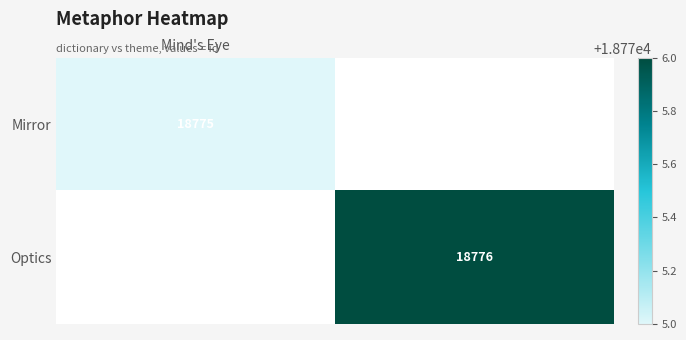

Which category has the highest value in the Mirror series?

Mind's Eye